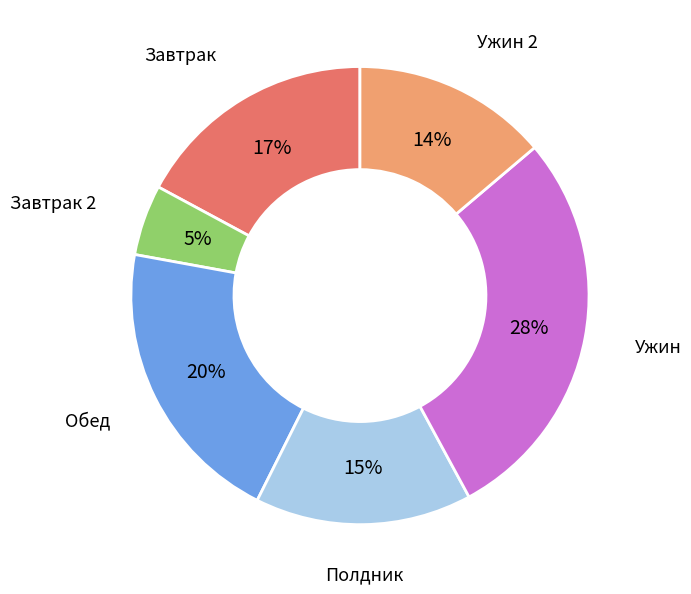

To the nearest percent, what is the average slice percentage?

17%